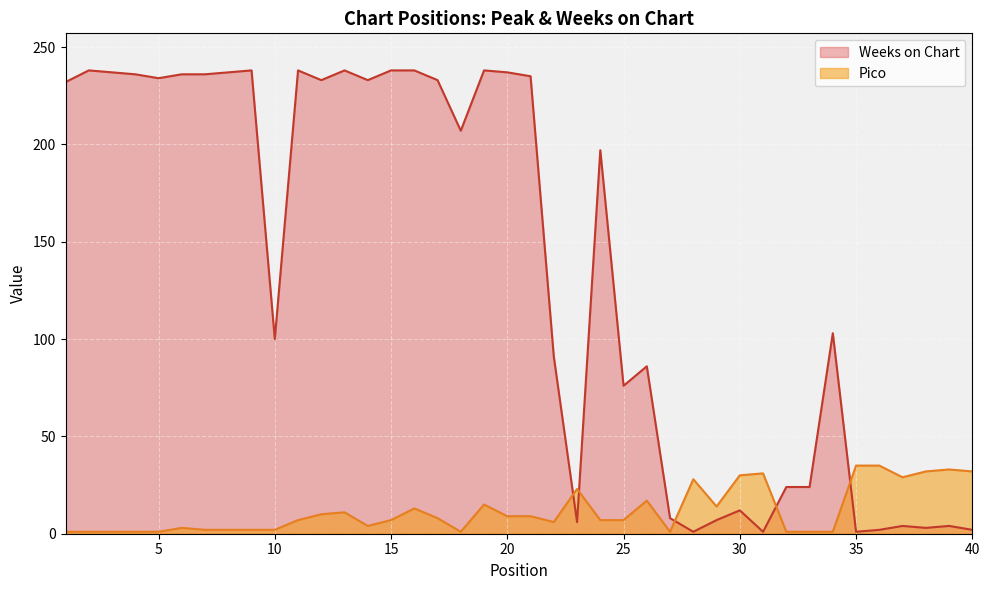

Count the number of categories in the chart.

40